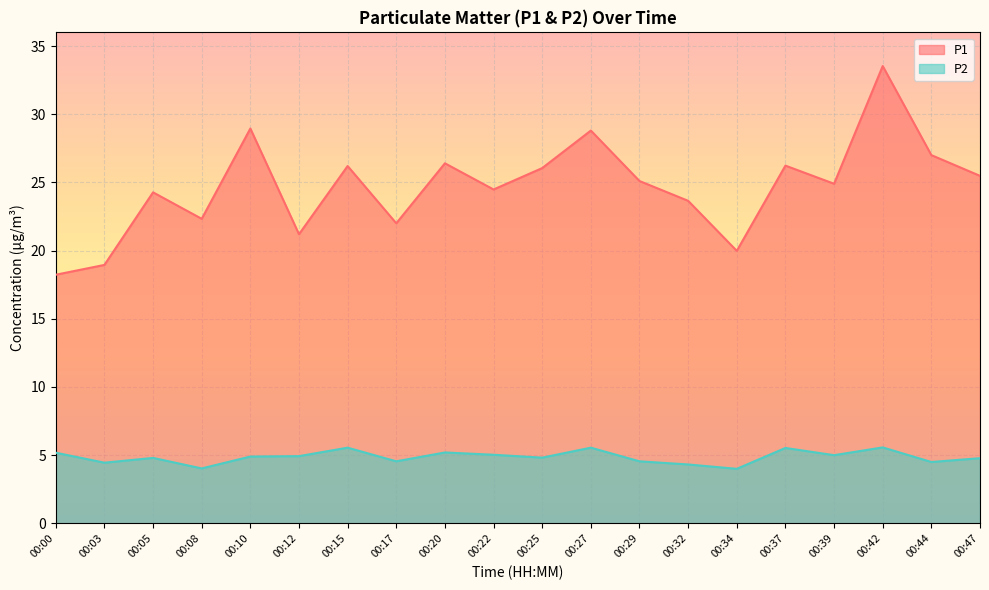

What are all the series names shown in the legend?

P1, P2